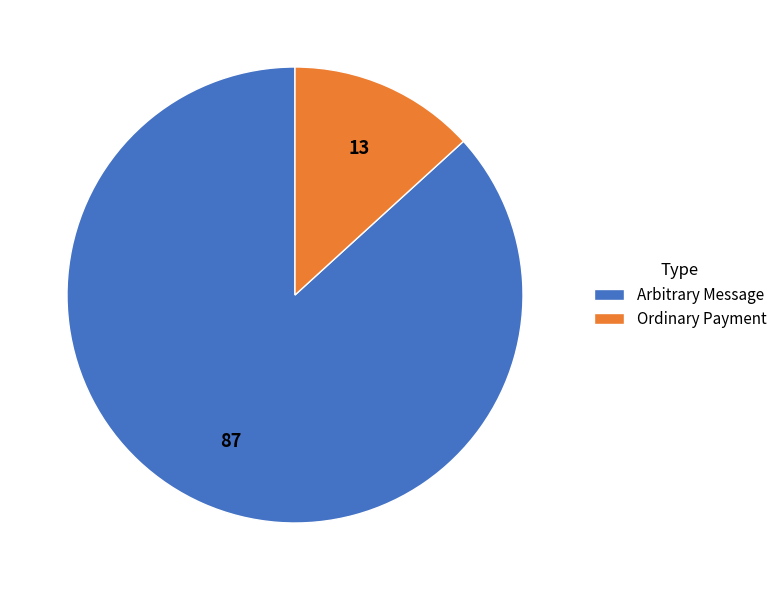

Is the sum of Ordinary Payment and Arbitrary Message greater than half?

Yes